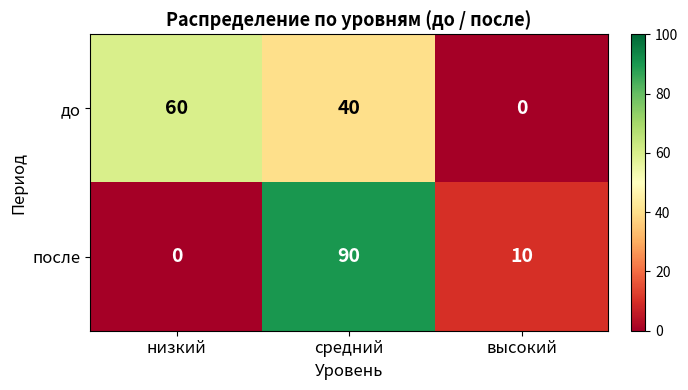

Reading right to left, list all the values displayed in this chart.

до: 0	40	60
после: 10	90	0